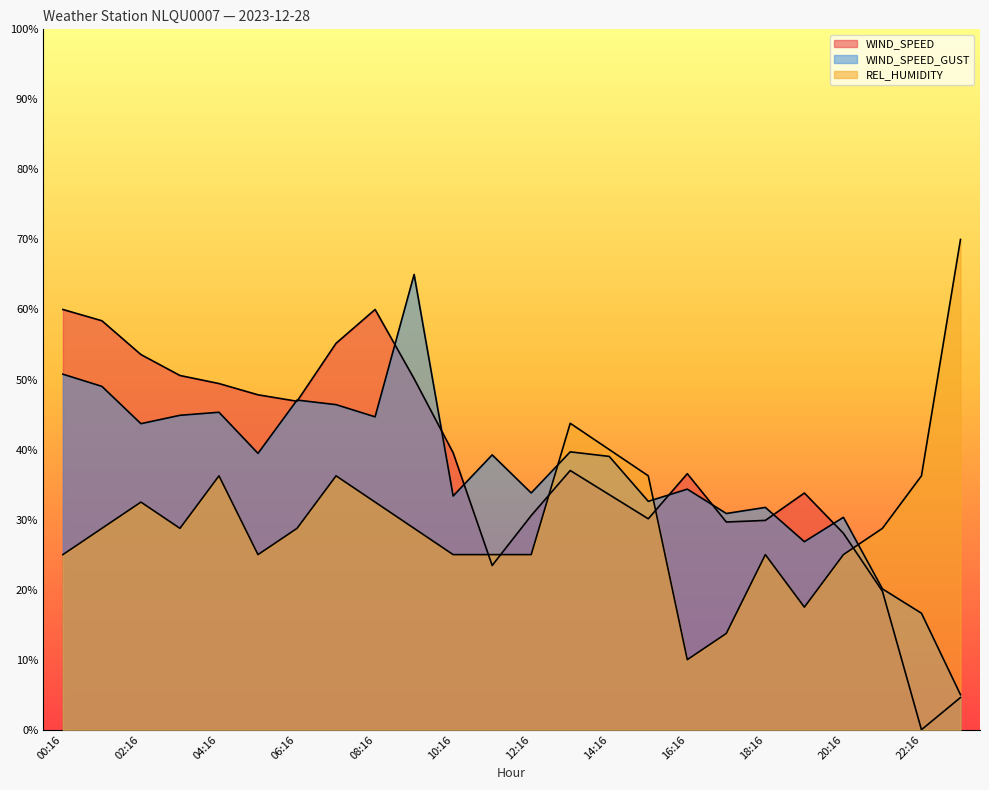

At 03:16, list the series in order from smallest to largest.

REL_HUMIDITY, WIND_SPEED_GUST, WIND_SPEED